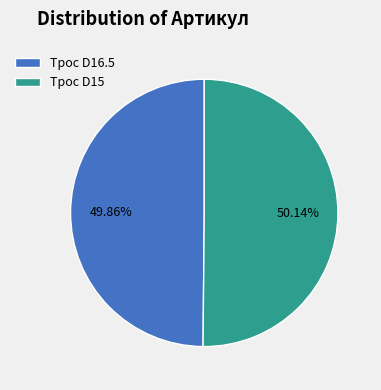

Is there a majority slice in this chart?

Yes